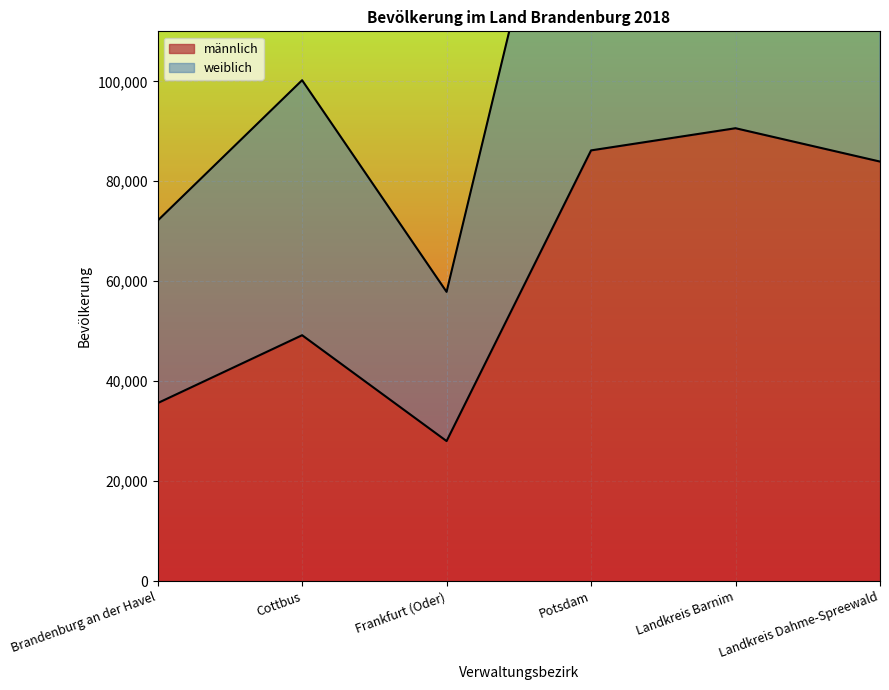

What value does the männlich series have at Landkreis Dahme-Spreewald, to the nearest 100?

83900